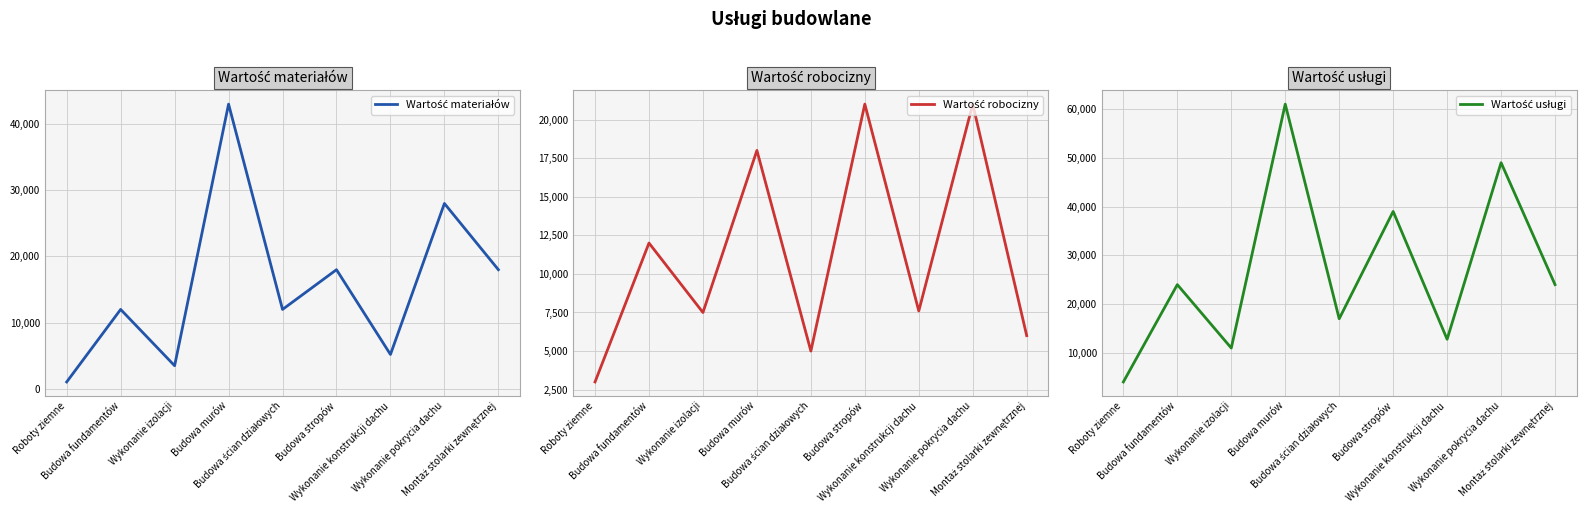

Reading left to right, what are all the values shown in this chart?

Wartość materiałów: Roboty ziemne=1050	Budowa fundamentów=12000	Wykonanie izolacji=3500	Budowa murów=43000	Budowa ścian działowych=12000	Budowa stropów=18000	Wykonanie konstrukcji dachu=5200	Wykonanie pokrycia dachu=28000	Montaż stolarki zewnętrznej=18000
Wartość robocizny: Roboty ziemne=3000	Budowa fundamentów=12000	Wykonanie izolacji=7500	Budowa murów=18000	Budowa ścian działowych=5000	Budowa stropów=21000	Wykonanie konstrukcji dachu=7600	Wykonanie pokrycia dachu=21000	Montaż stolarki zewnętrznej=6000
Wartość usługi: Roboty ziemne=4050	Budowa fundamentów=24000	Wykonanie izolacji=11000	Budowa murów=61000	Budowa ścian działowych=17000	Budowa stropów=39000	Wykonanie konstrukcji dachu=12800	Wykonanie pokrycia dachu=49000	Montaż stolarki zewnętrznej=24000